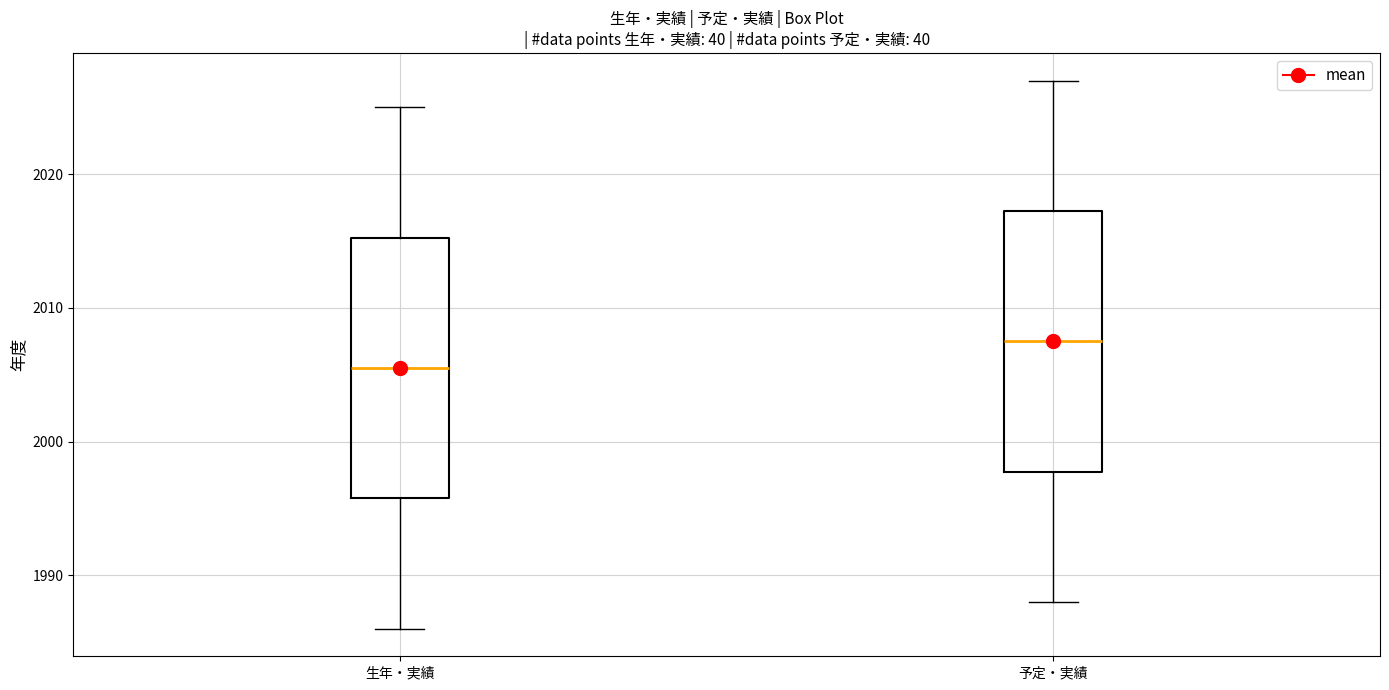

Where is the lower edge of the box for 予定・実績 on the y-axis? The values are not printed on the chart, so give them approximately, as read against the axis.

1998